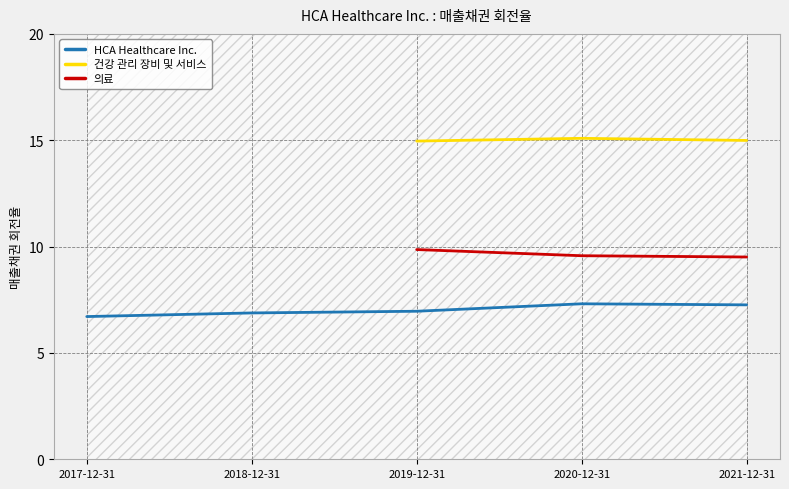

True or false: 건강 관리 장비 및 서비스 and 의료 cross at least once.

False